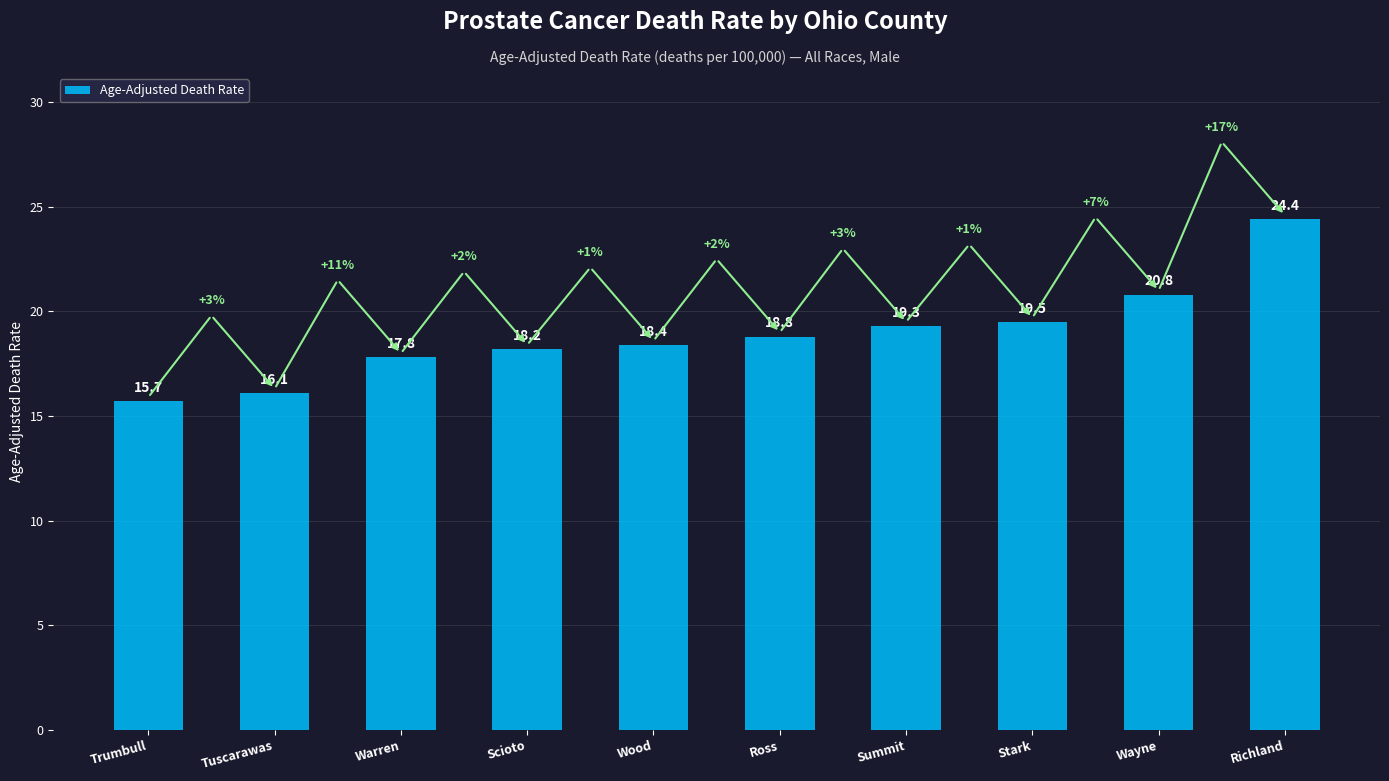

What is the label of the 5th bar from the left?

Wood